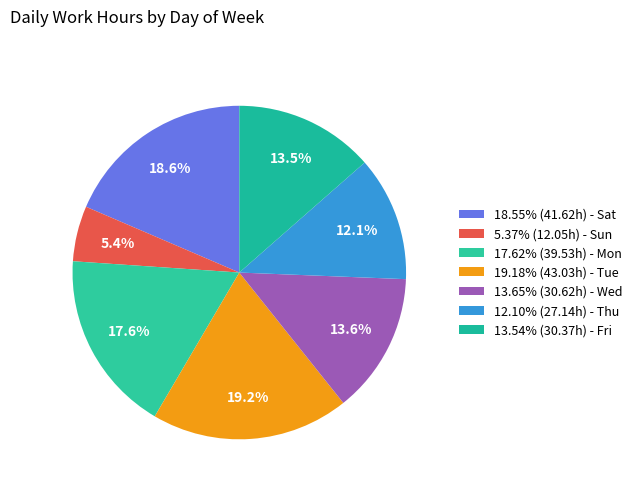

Count the number of slices in the pie.

7